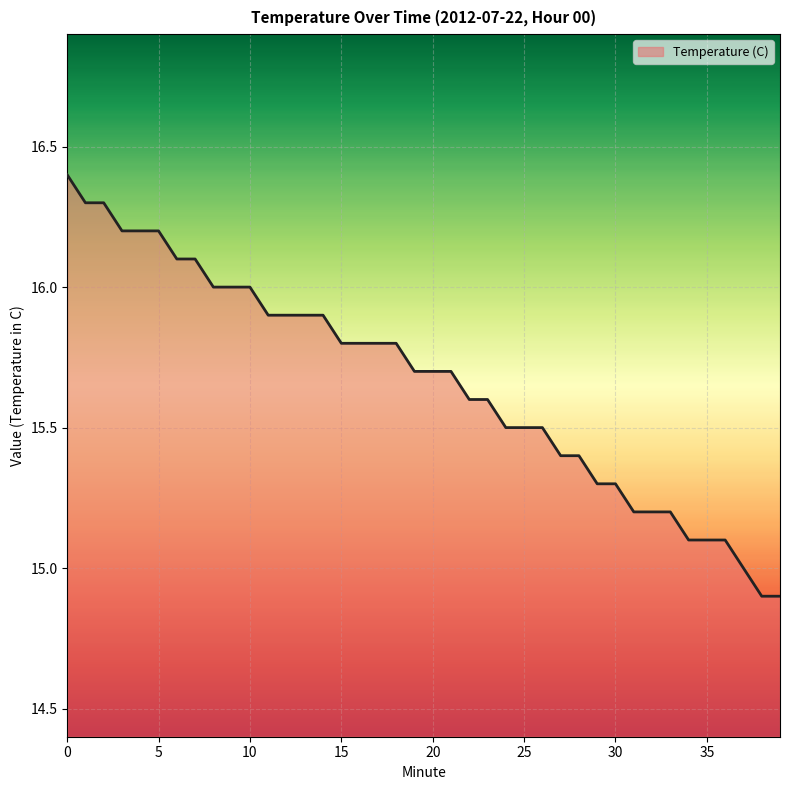

What is the difference between the maximum and minimum values?

1.5